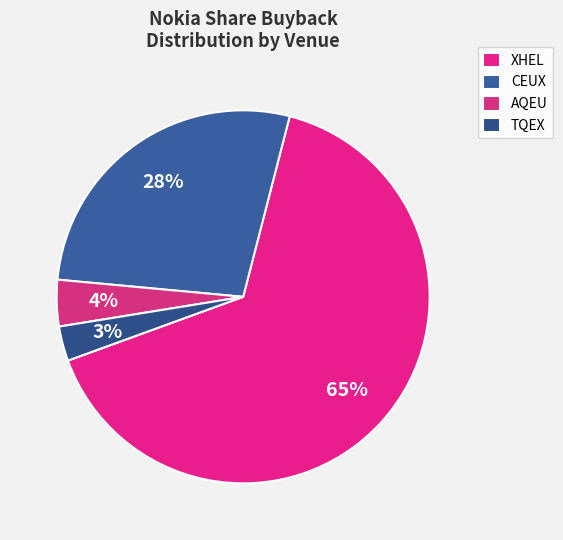

Which has a higher value, CEUX or TQEX?

CEUX